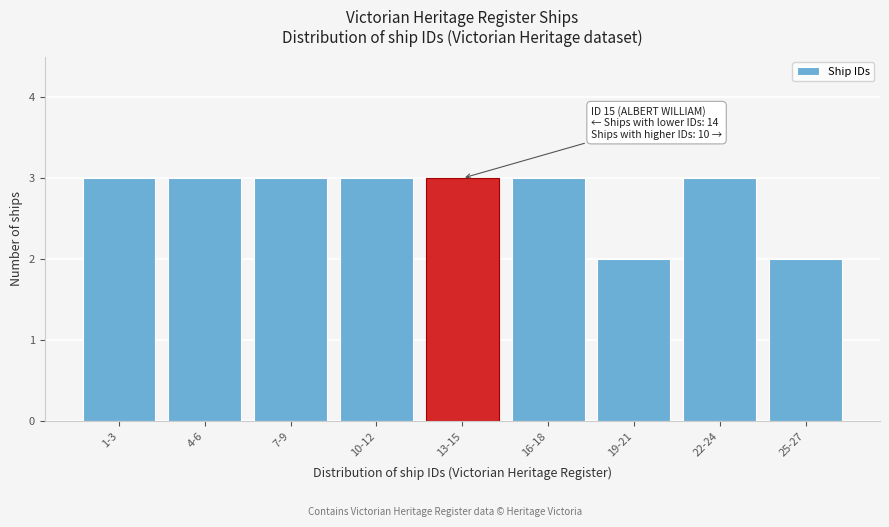

Reading left to right, list all the values displayed in this chart.

3	3	3	3	3	3	2	3	2